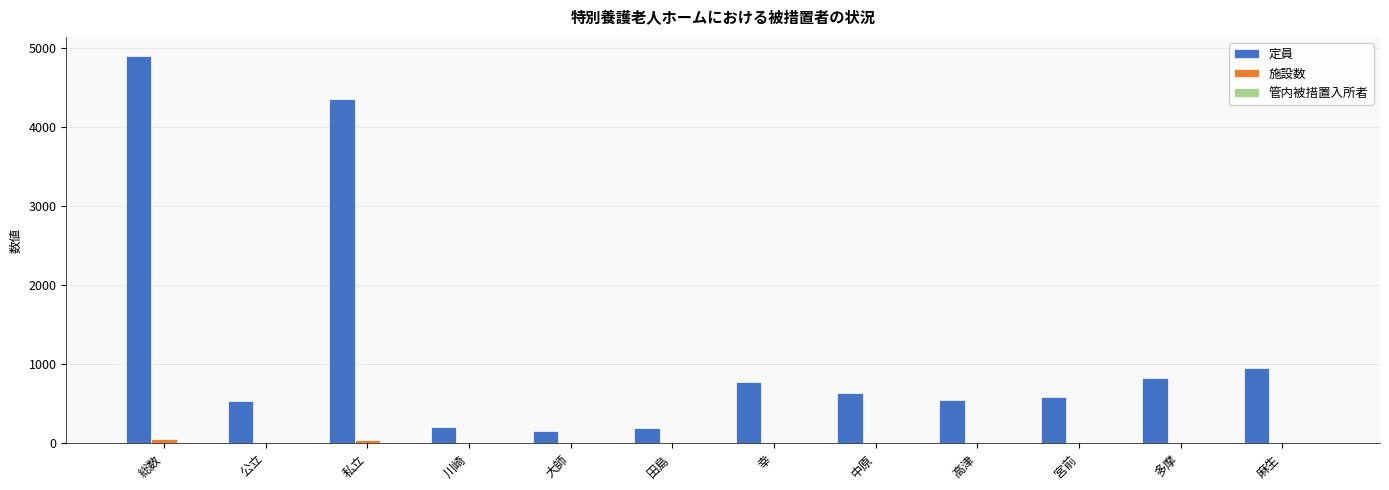

What is the spread (max minus min) of values at 大師?

156